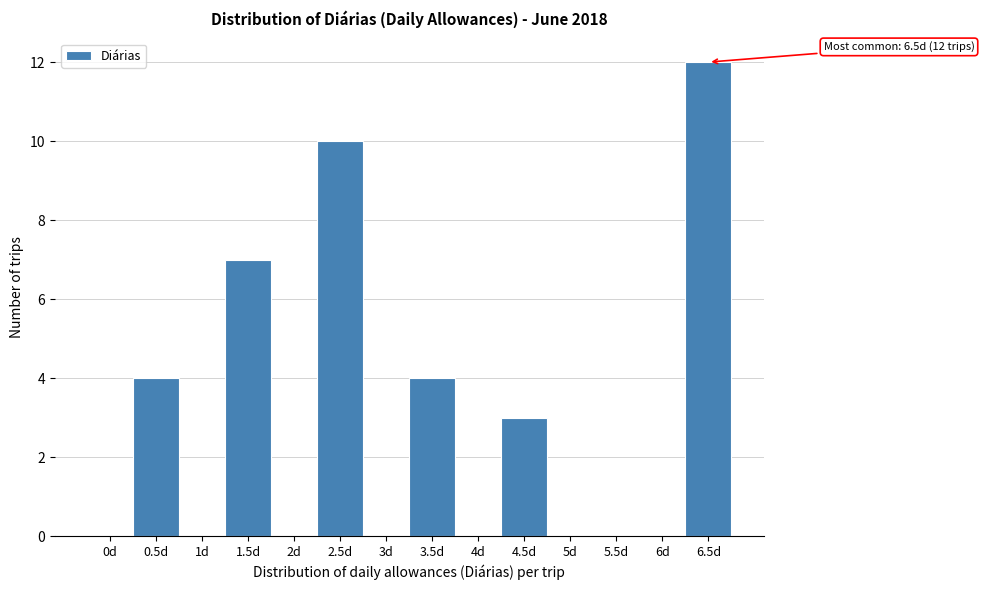

Reading left to right, extract all data points from this chart.

0d=0	0.5d=4	1d=0	1.5d=7	2d=0	2.5d=10	3d=0	3.5d=4	4d=0	4.5d=3	5d=0	5.5d=0	6d=0	6.5d=12